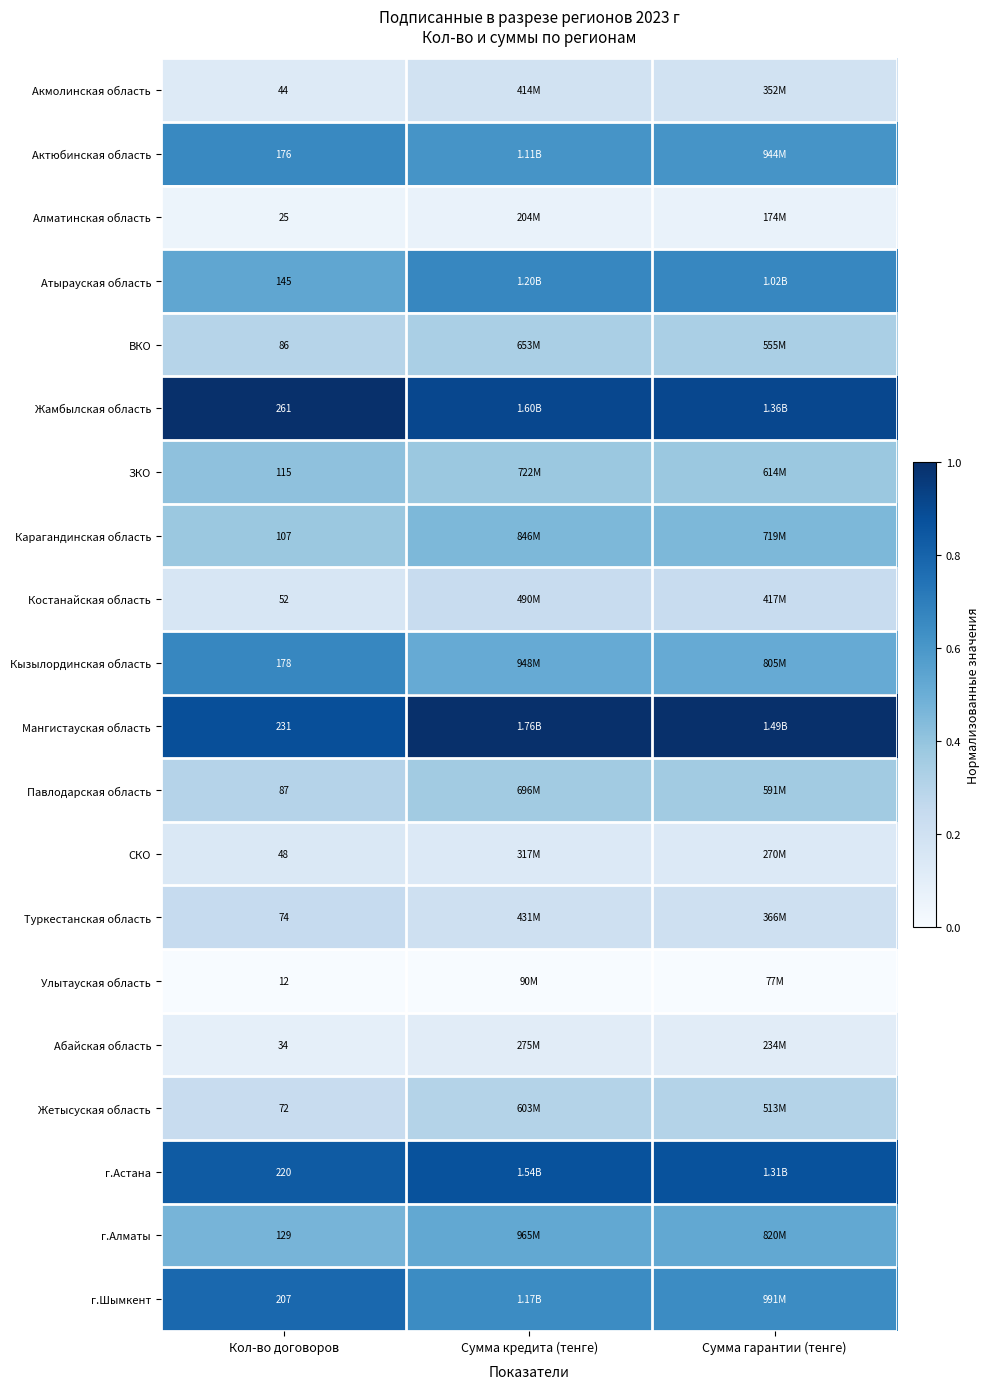

Between Сумма кредита (тенге) and Сумма гарантии (тенге), which is larger?

Сумма кредита (тенге)